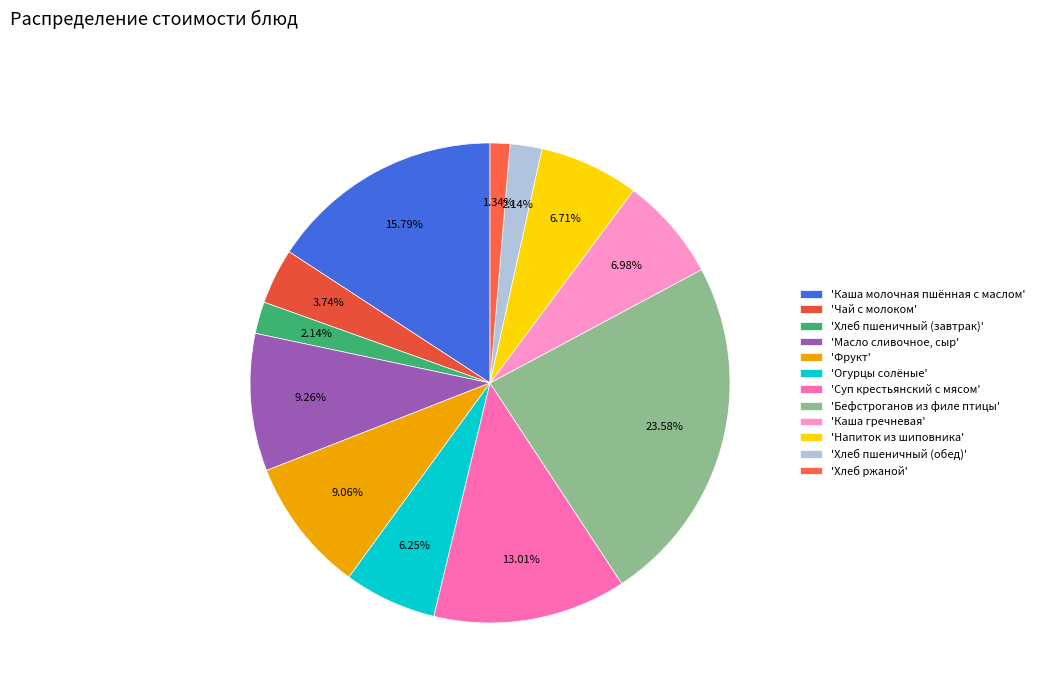

What is the smallest slice in the pie chart?

'Хлеб ржаной'